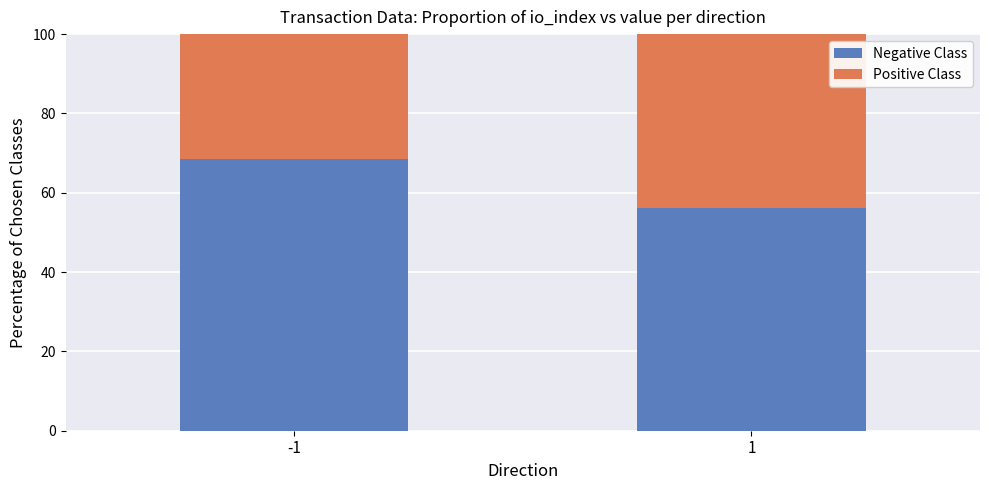

How many categories are shown in the chart?

2